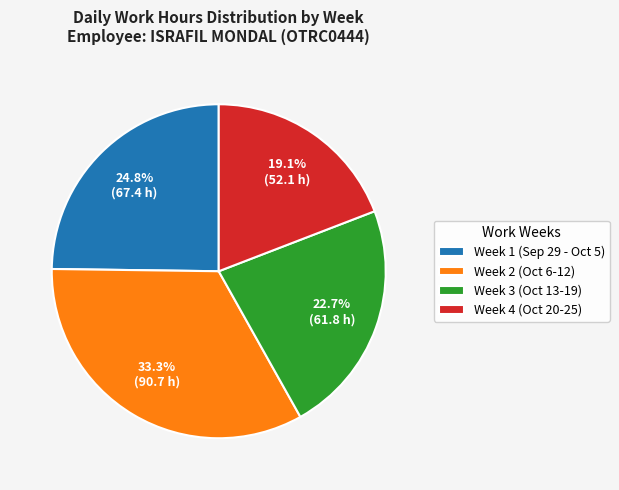

Count the number of slices in the pie.

4